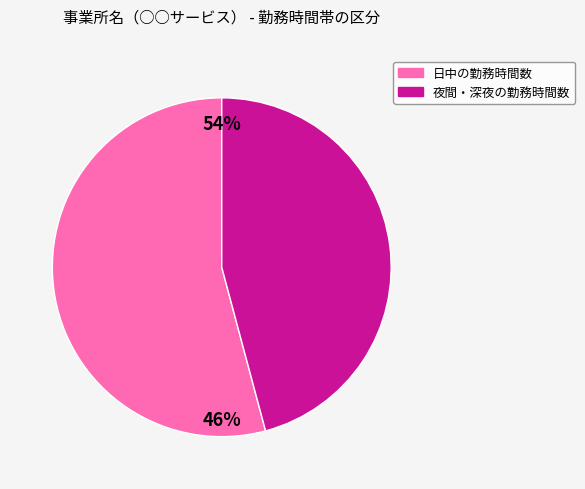

Rank the categories by value from lowest to highest.

夜間・深夜の勤務時間数, 日中の勤務時間数